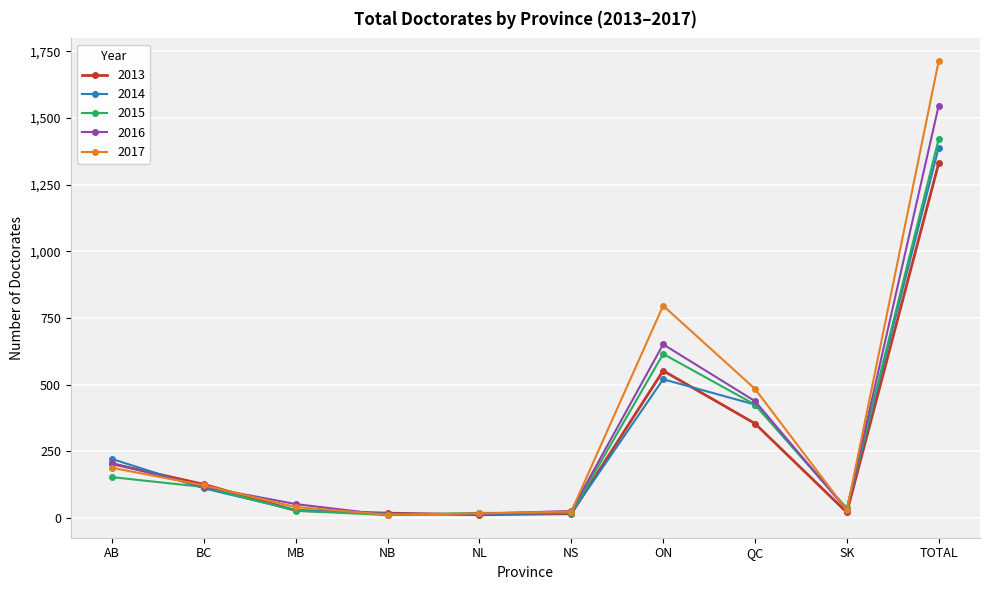

How many series are shown in this chart?

5